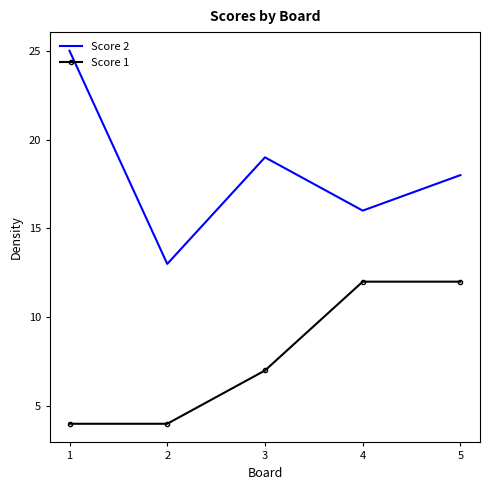

The Score 2 series shows 13 at 2. True or false?

True